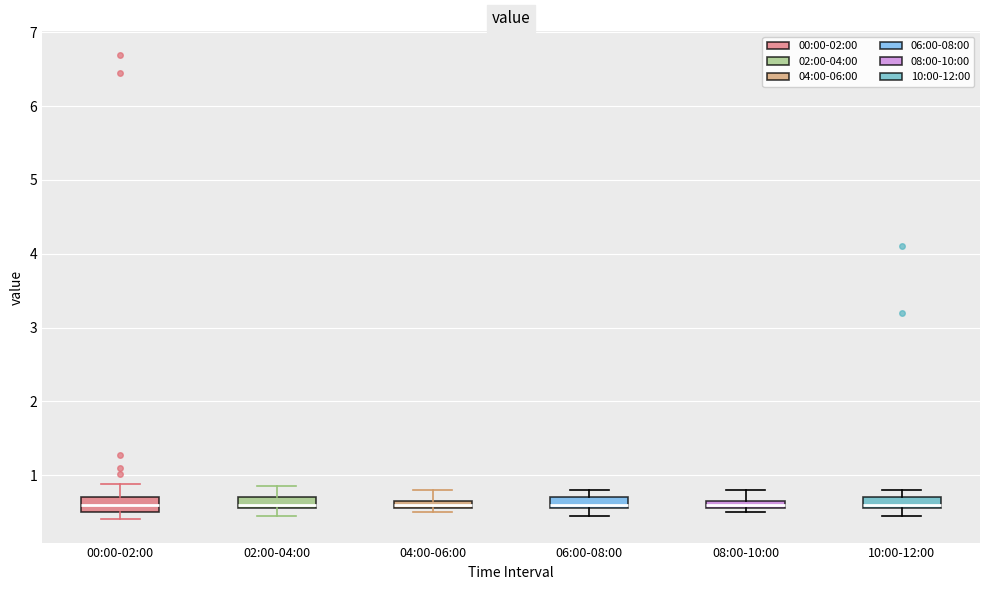

Where does the upper whisker of the box for 00:00-02:00 end on the y-axis? The values are not printed on the chart, so give them approximately, as read against the axis.

0.9